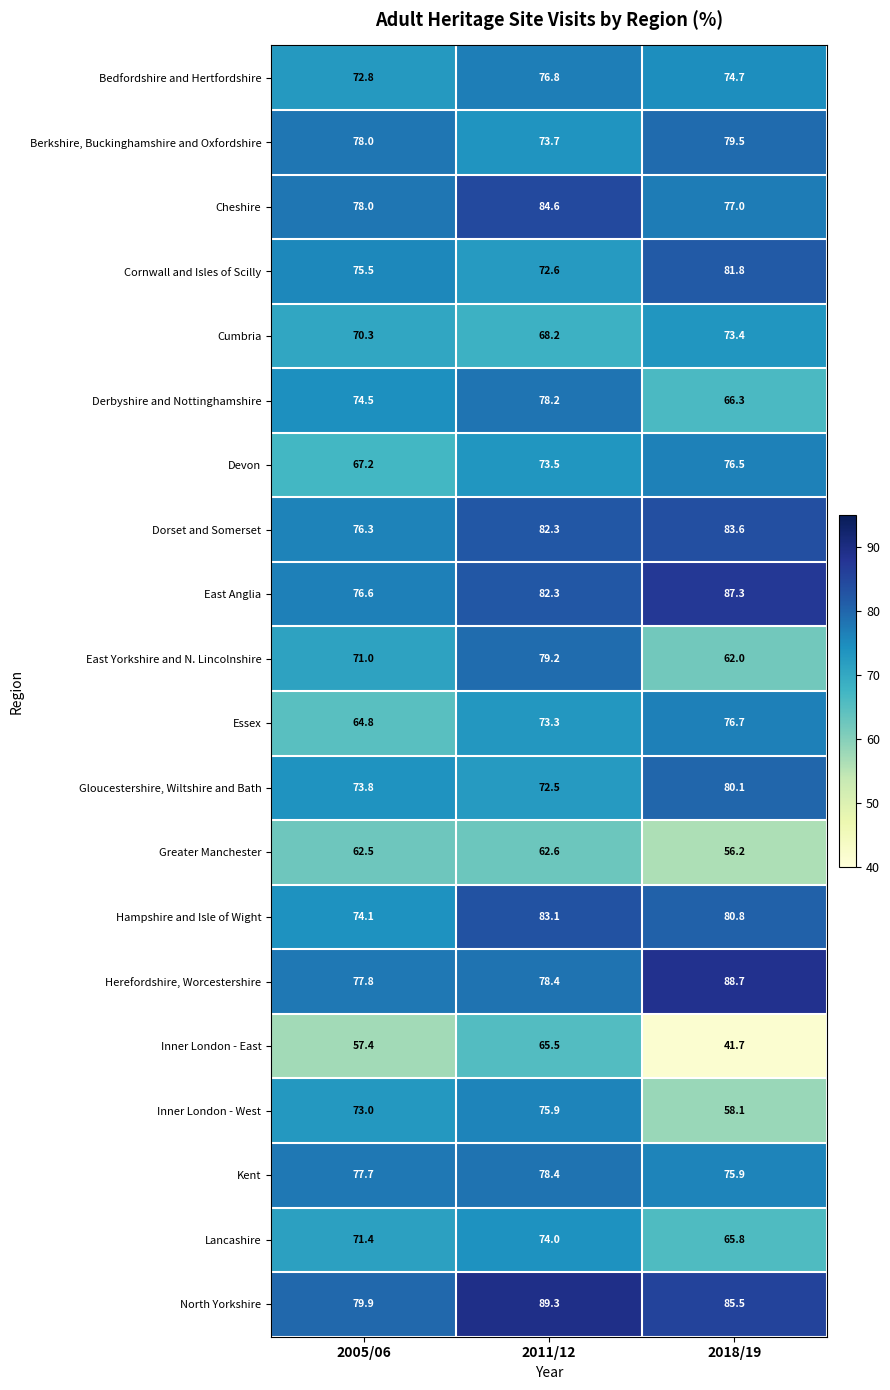

What is the minimum value shown in the chart?

41.7